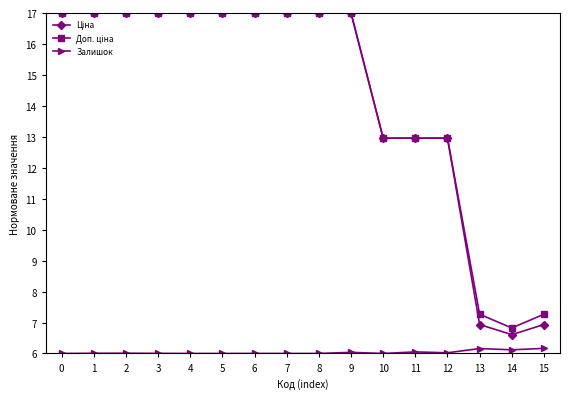

What is the maximum value for Залишок?

6.2